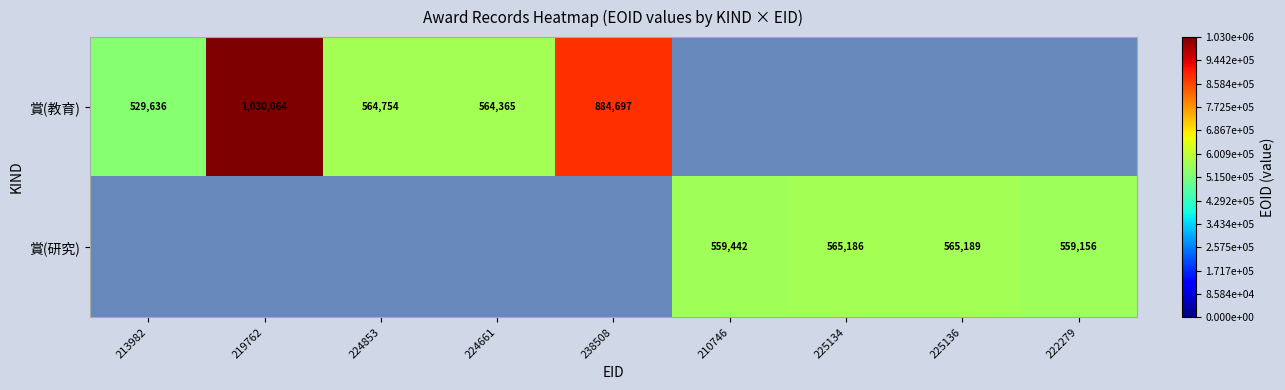

Which category has the highest value across all series?

219762